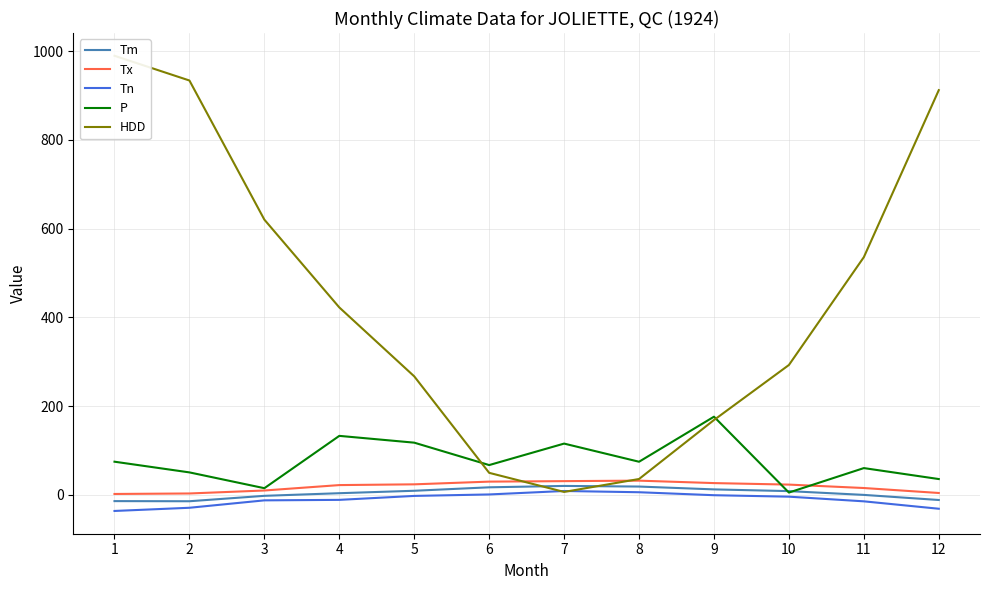

What is the total value across all series at 4?

570.6